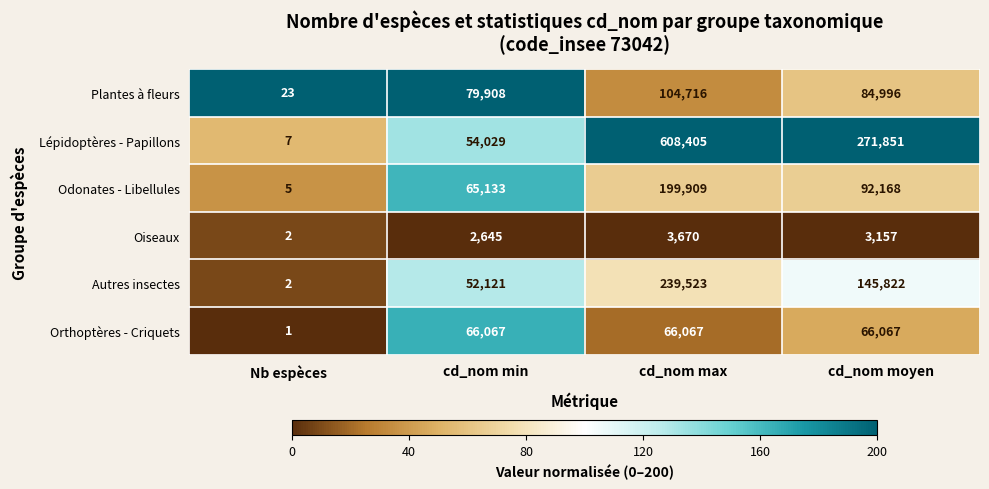

What is the total value across all series at cd_nom moyen?

664061